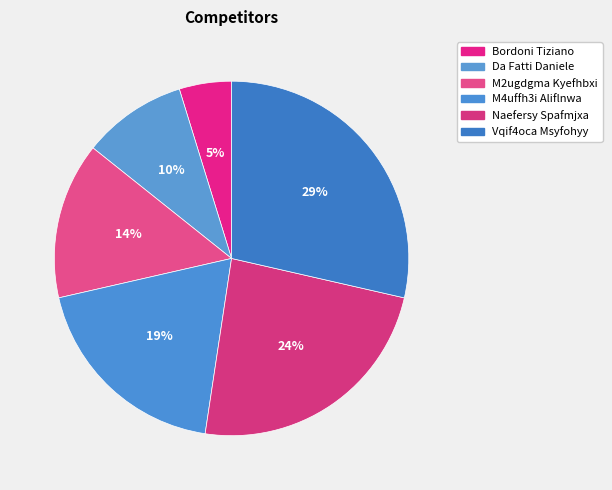

To the nearest percent, what is the difference between the largest and smallest slice percentages?

24%